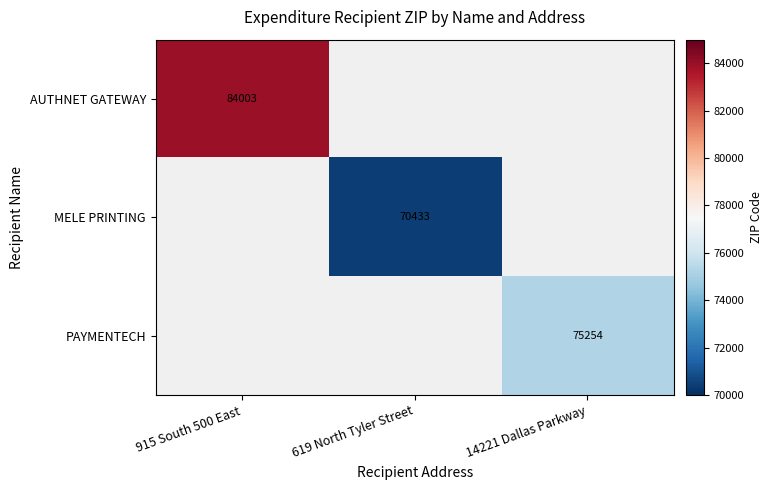

True or false: PAYMENTECH has a value of 75254 at 14221 Dallas Parkway.

True